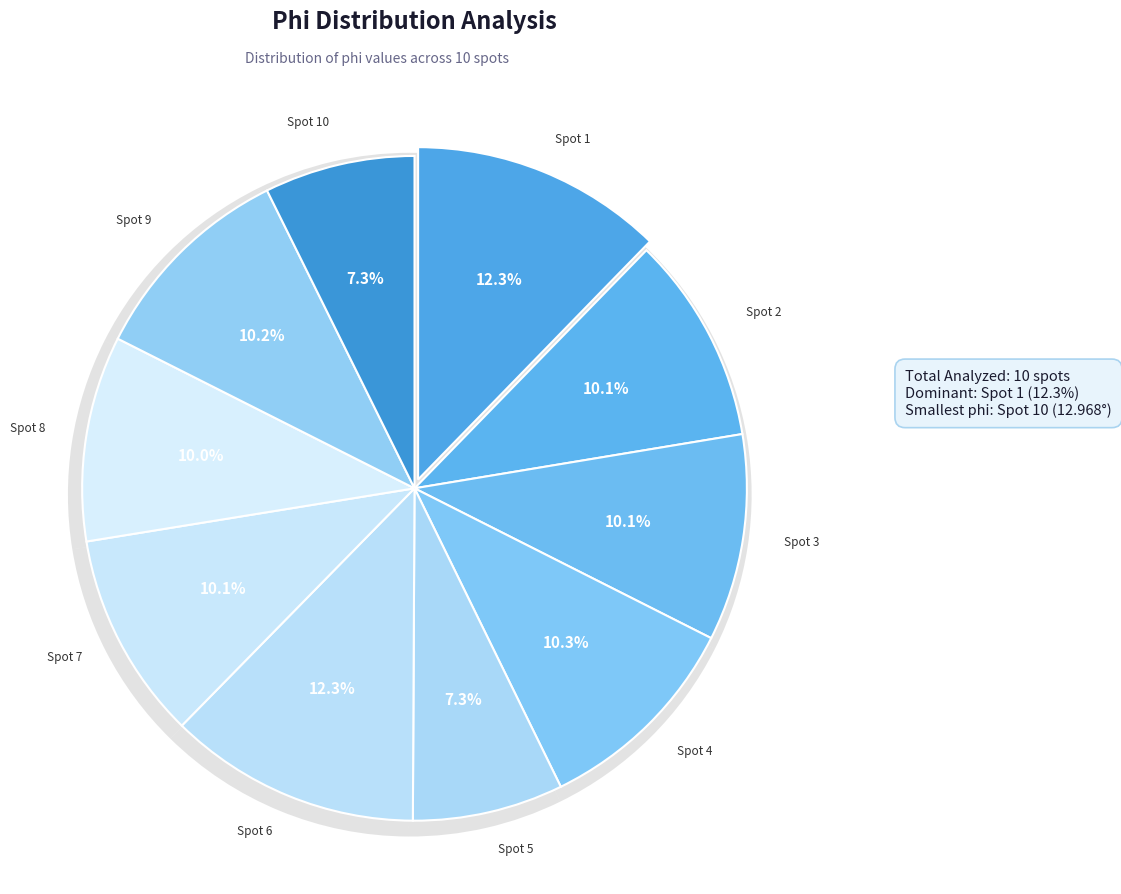

Combined, do 9 and 5 account for over 50%?

No